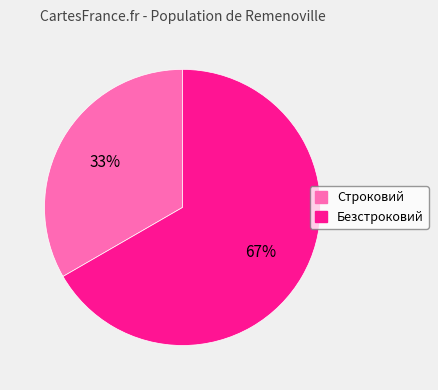

Combined, do Строковий and Безстроковий account for over 50%?

Yes